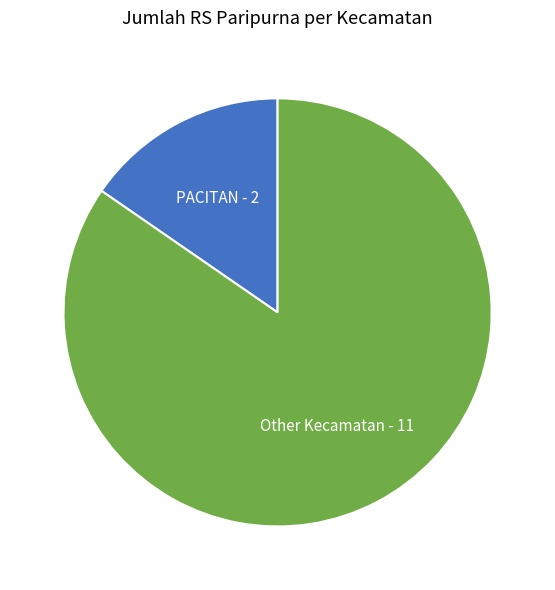

Which has a higher value, PACITAN or Other Kecamatan?

Other Kecamatan